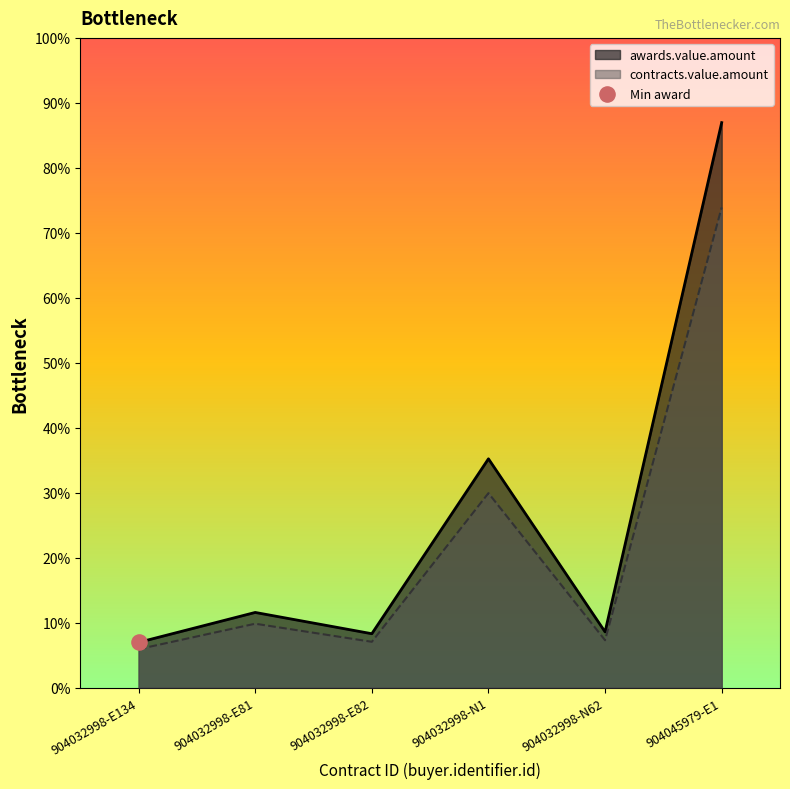

Which series reaches the maximum Y coordinate?

awards.value.amount